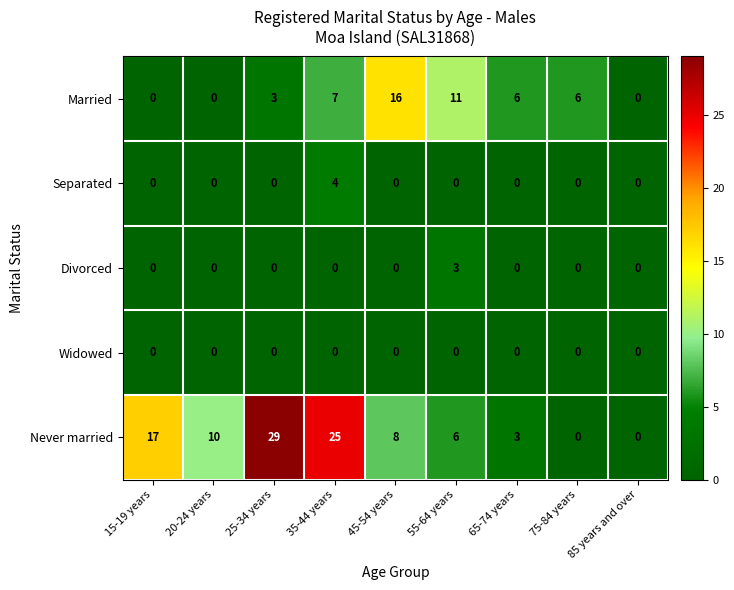

At which category is the sum across all series the highest?

35-44 years